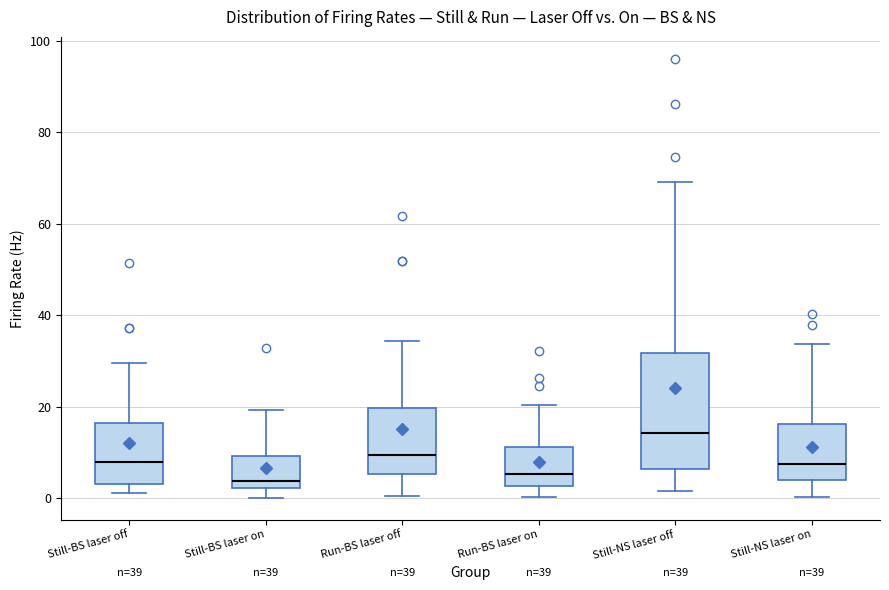

Reading left to right, read every box against the y-axis: the position of its median line, the range the box covers, and the ends of its whiskers. The values are not printed on the chart, so give them approximately, as read against the axis.

Still-BS laser off: median 8, box 2 to 16, whiskers 2 (just below the box's lower edge) to 30
Still-BS laser on: median 4, box 2 to 10, whiskers 0 to 20
Run-BS laser off: median 10, box 6 to 20, whiskers 0 to 34
Run-BS laser on: median 6, box 2 to 12, whiskers 0 to 20
Still-NS laser off: median 14, box 6 to 32, whiskers 2 to 70
Still-NS laser on: median 8, box 4 to 16, whiskers 0 to 34